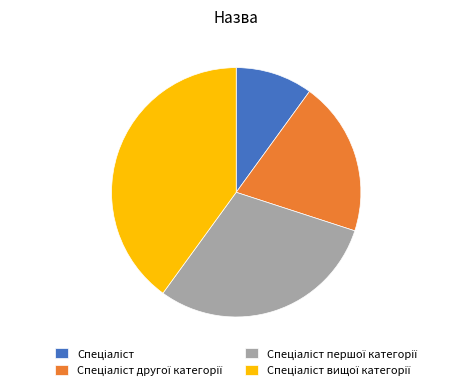

Does any single category account for the majority?

No